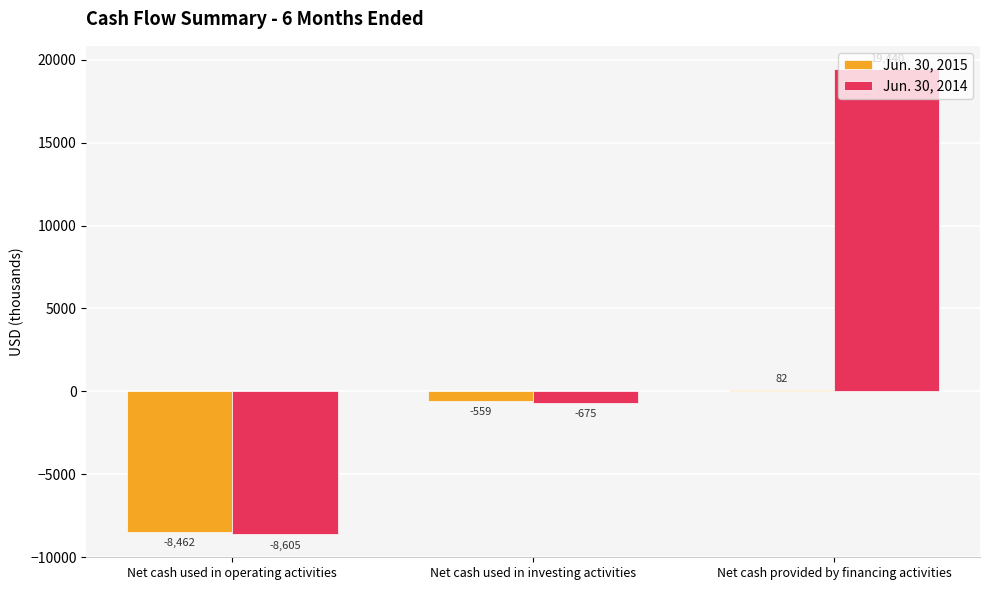

Count the number of categories in the chart.

3